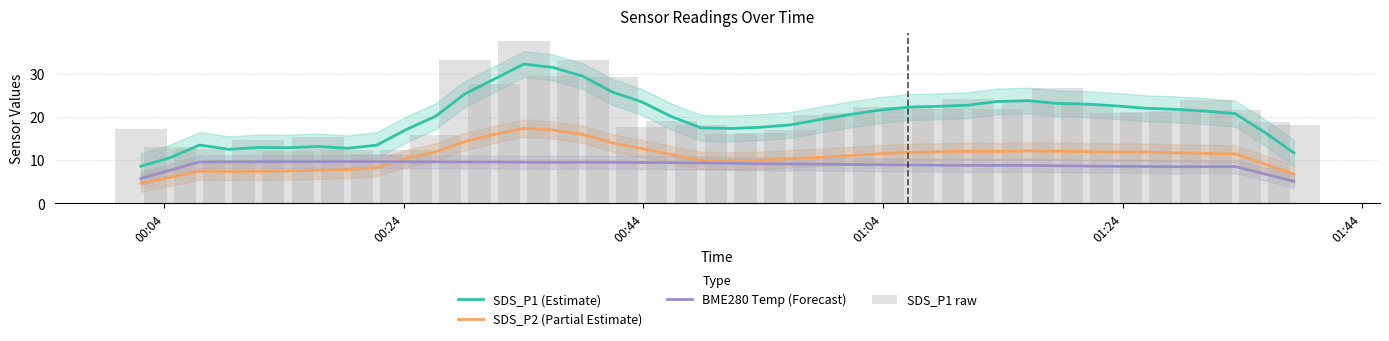

What is the lowest value of the SDS_P1 (Estimate) series?

8.6